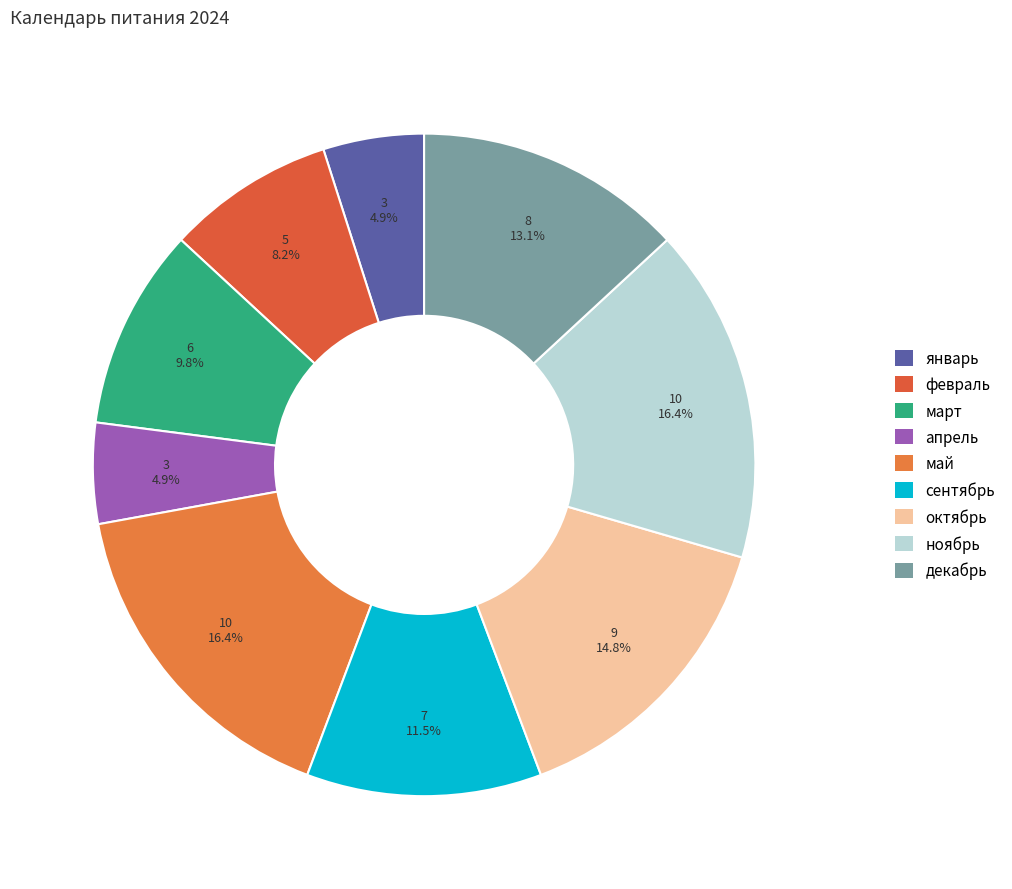

Rank the categories by value from lowest to highest.

январь, апрель, февраль, март, сентябрь, декабрь, октябрь, май, ноябрь